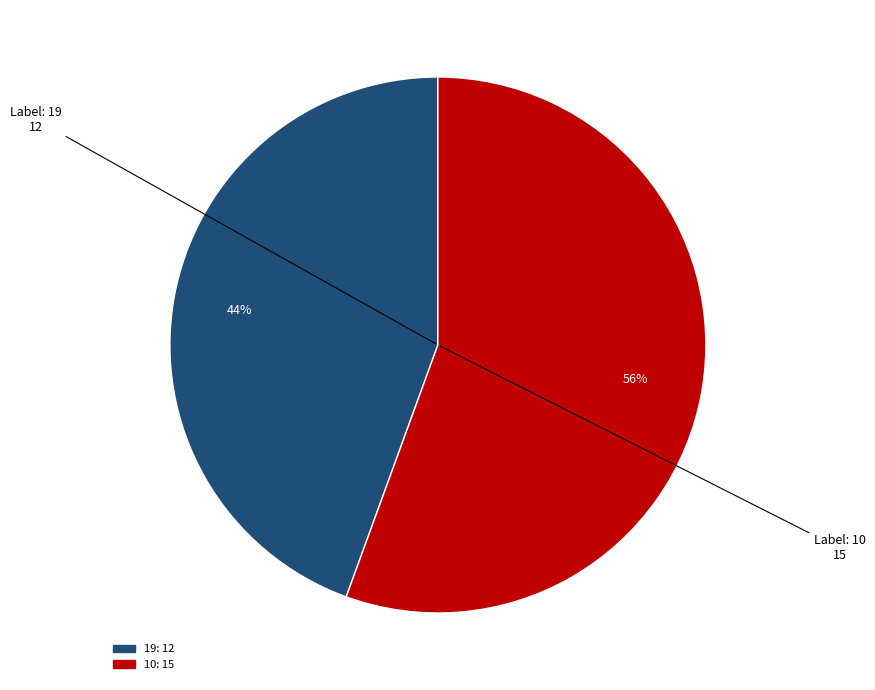

To the nearest percent, what portion does 10 represent?

56%